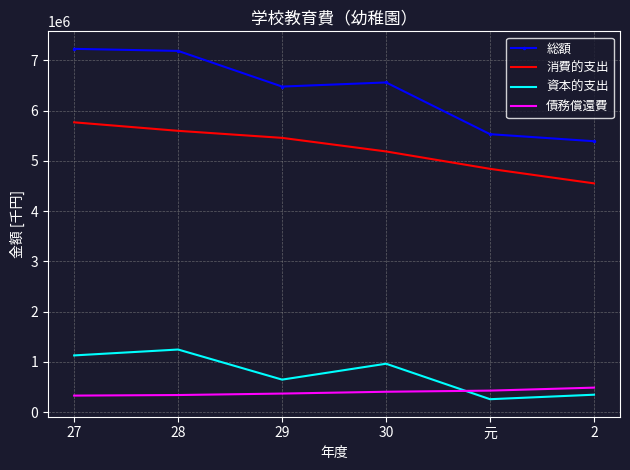

True or false: 消費的支出 and 債務償還費 intersect in this chart.

False